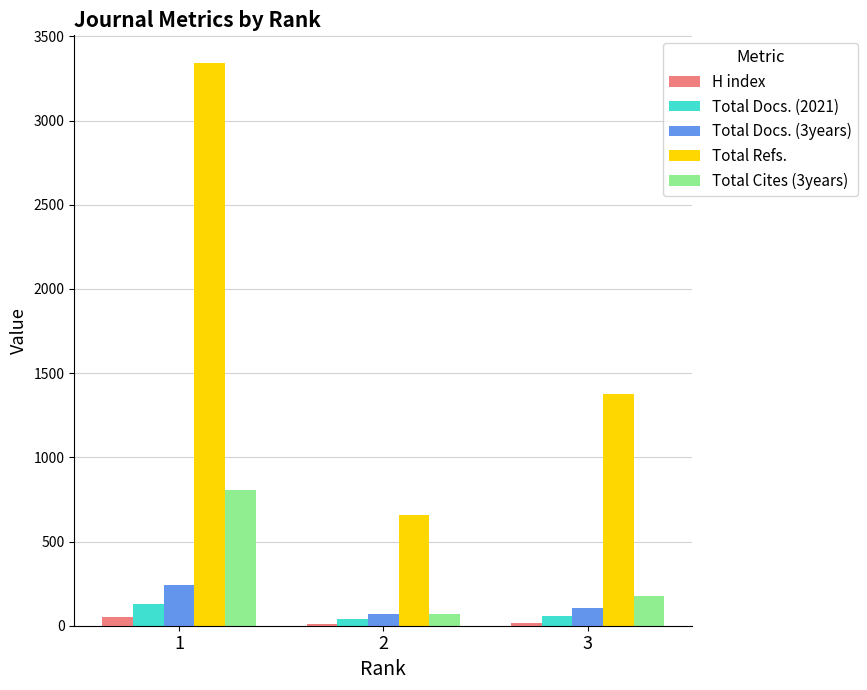

How many Total Docs. (2021) values are between 37 and 128?

3